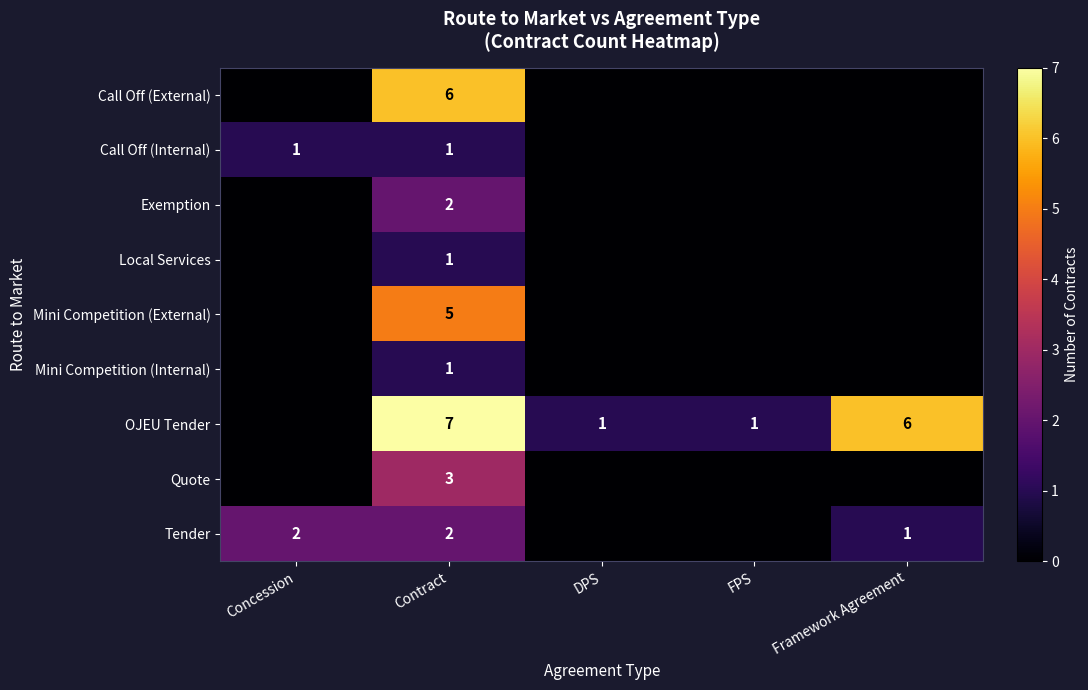

What is the difference between the highest and lowest values at Contract?

6